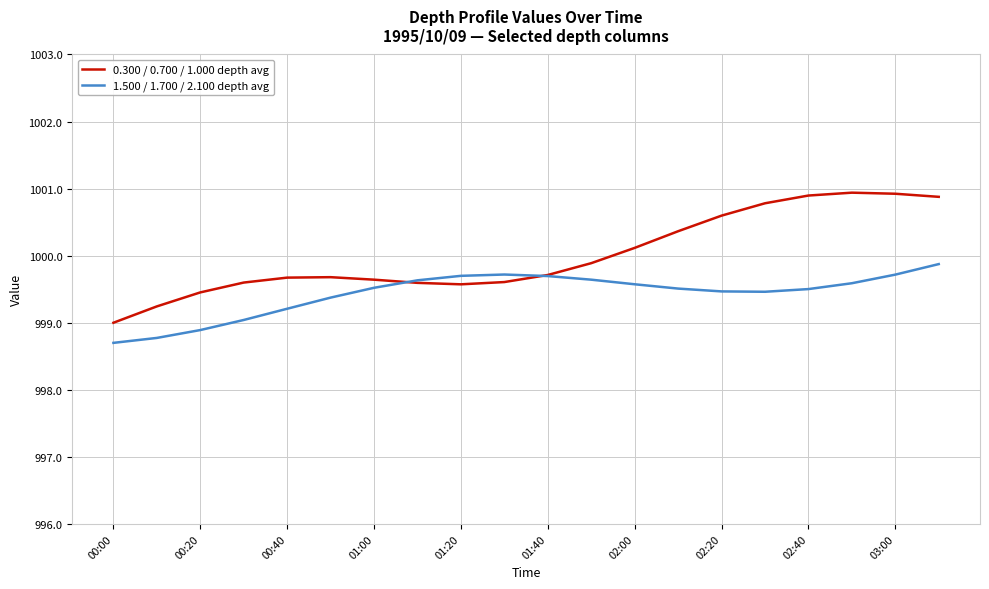

Rank the series by their average value, from highest to lowest.

0.300 / 0.700 / 1.000 depth avg, 1.500 / 1.700 / 2.100 depth avg